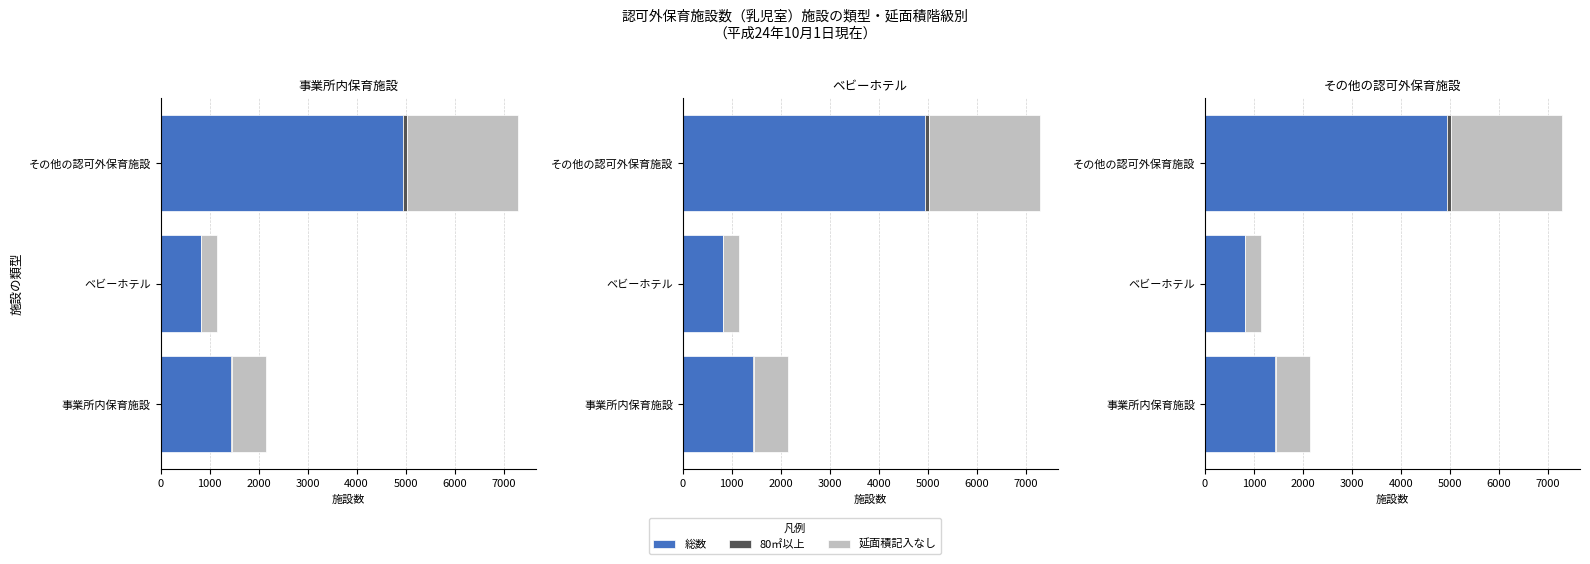

What is the average value of the 総数 series?

2399